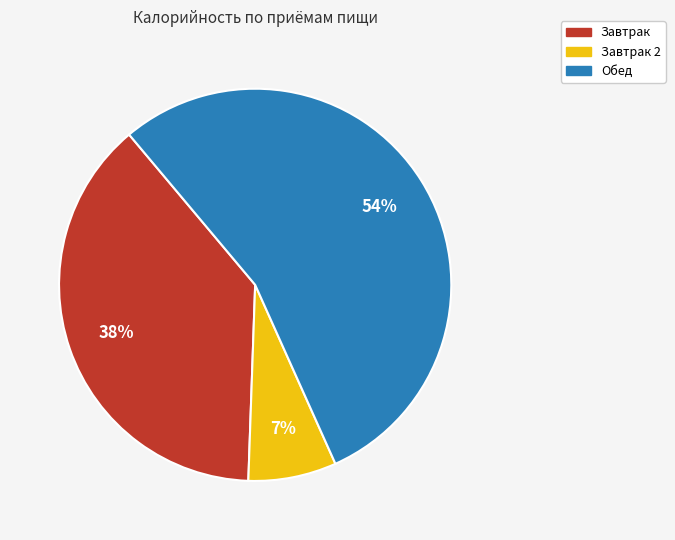

Does any single category account for the majority?

Yes